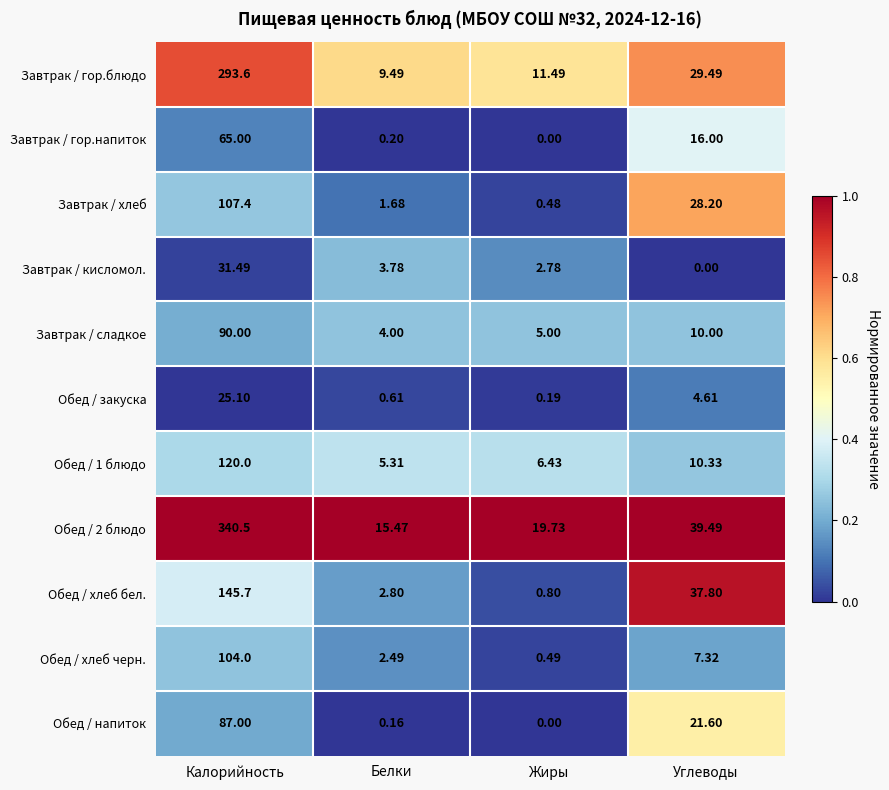

List the labels in order of Завтрак / сладкое value, largest first.

Калорийность, Углеводы, Жиры, Белки